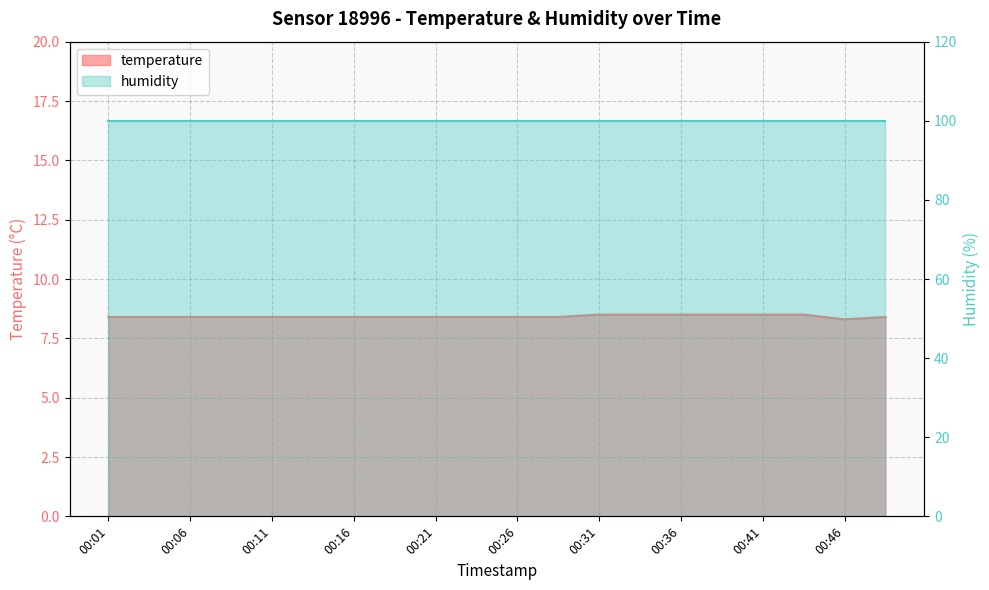

List the labels in order of value, largest first.

00:31, 00:33, 00:36, 00:38, 00:41, 00:43, 00:01, 00:03, 00:06, 00:08, 00:11, 00:13, 00:16, 00:18, 00:21, 00:23, 00:26, 00:28, 00:48, 00:46